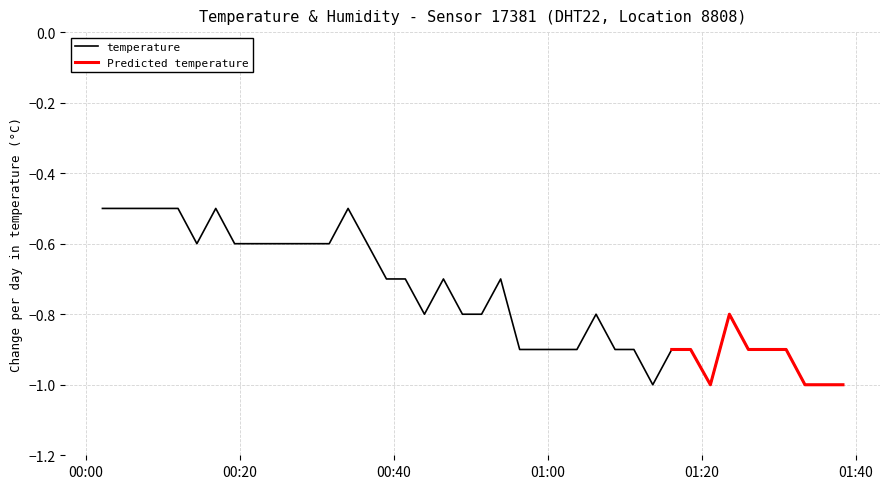

What is the highest value of the temperature series?

-0.5